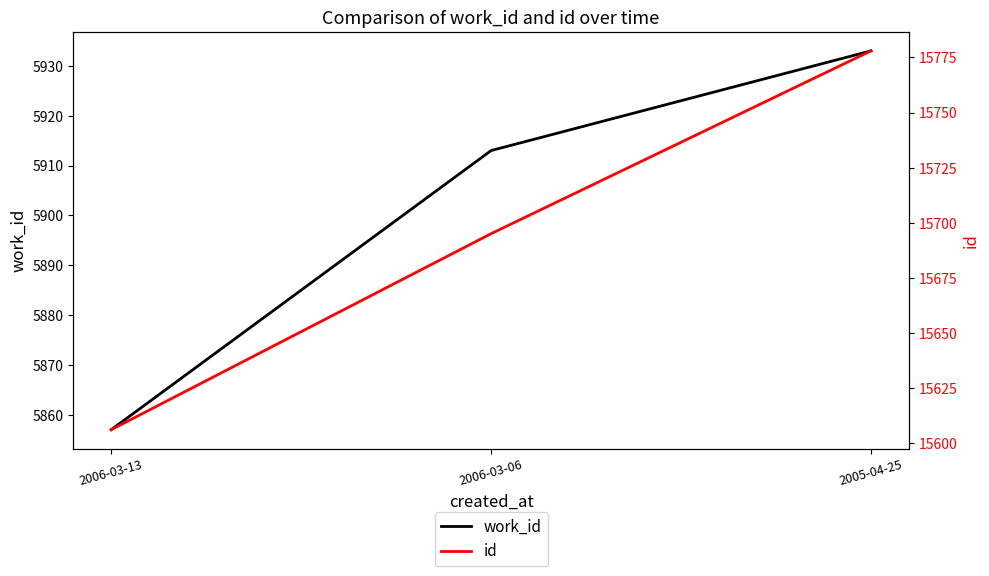

What is the maximum value shown in the chart?

15778